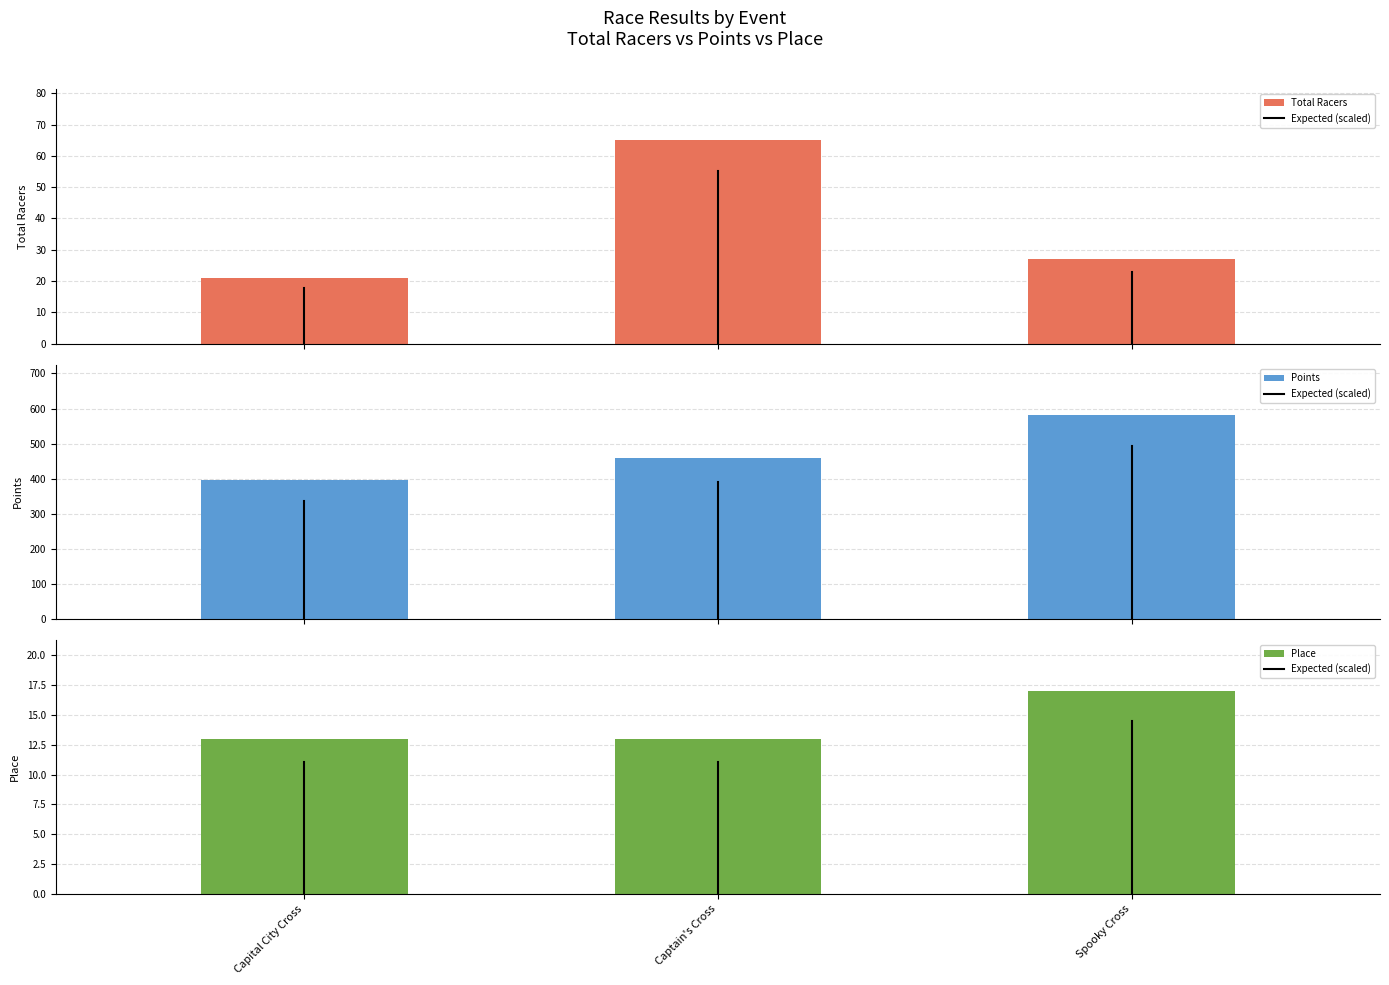

List the series in order of their peak value, lowest first.

Place, Total Racers, Points